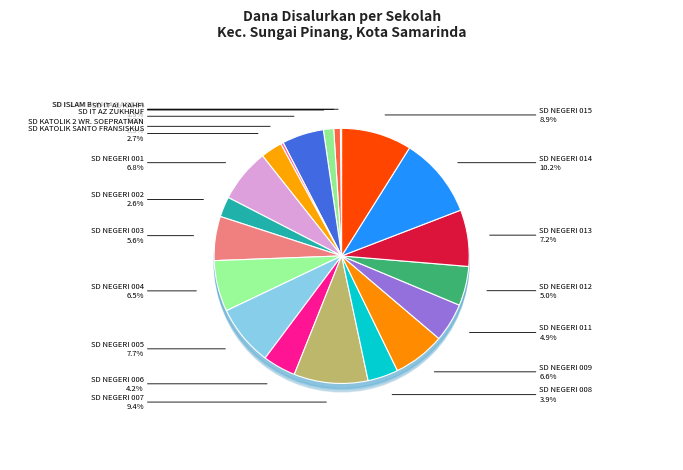

What is the largest slice in the pie chart?

SD NEGERI 014